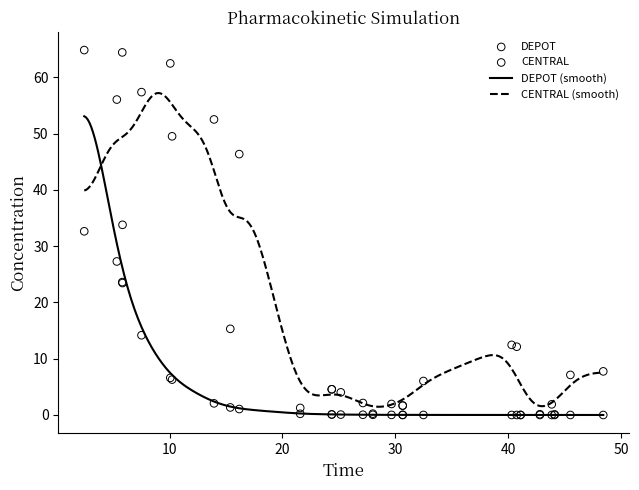

Which series contains the lowest Y value?

DEPOT